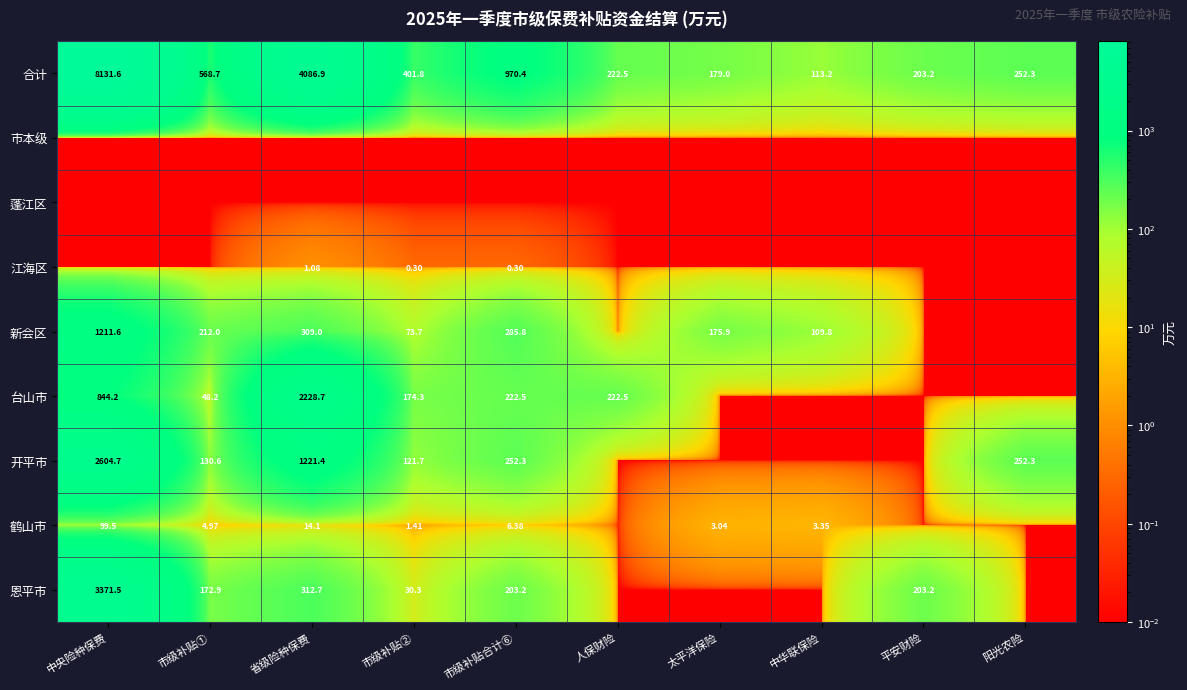

Where does the 合计 series first go above 401?

中央险种保费